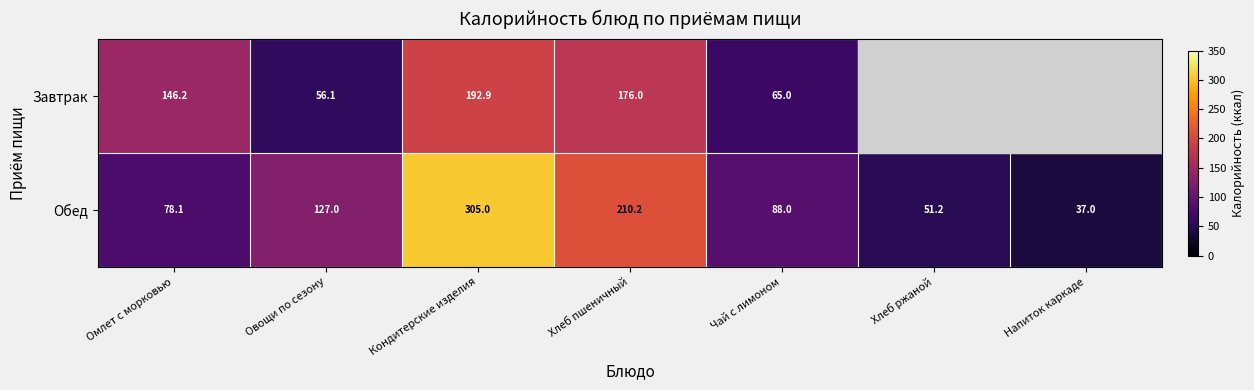

What is the average value of the Обед series?

128.1